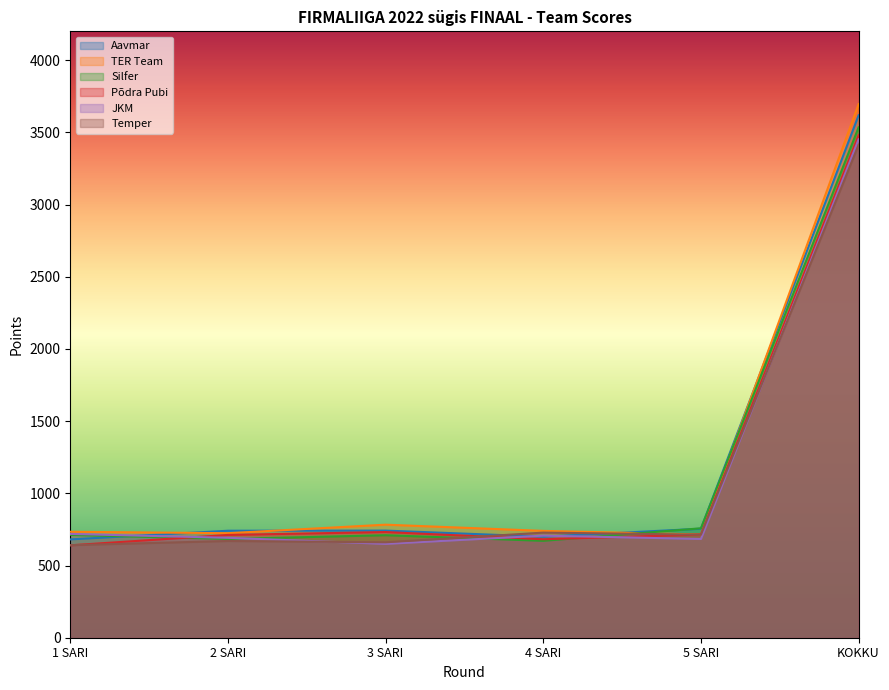

List the labels in order of TER Team value, smallest first.

5 SARI, 2 SARI, 1 SARI, 4 SARI, 3 SARI, KOKKU